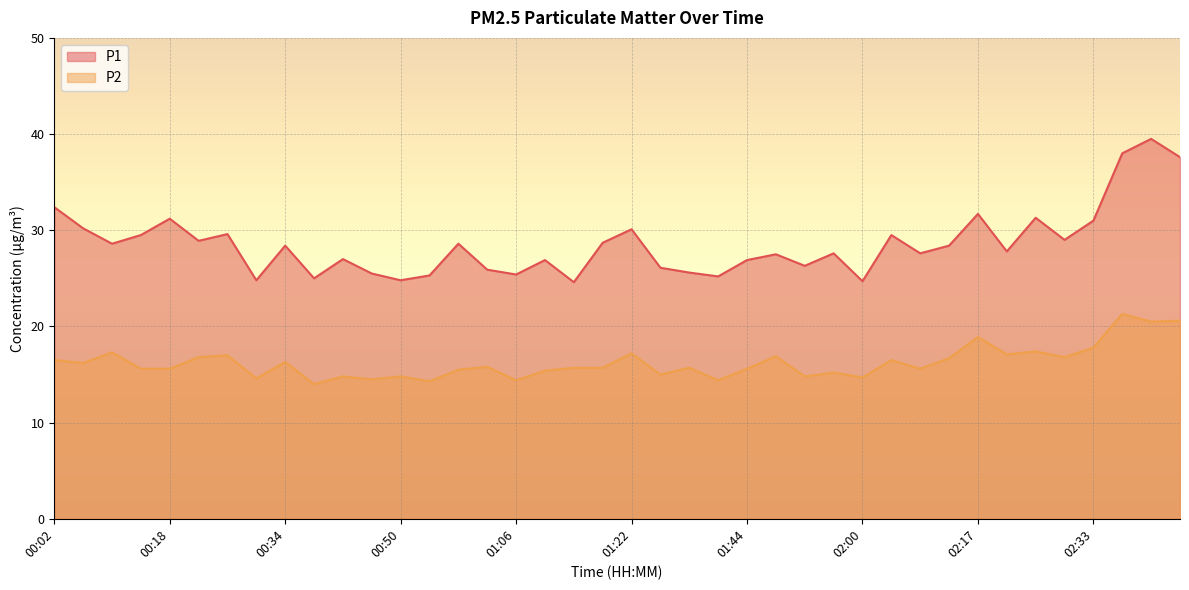

What is the sum of the P2 values at 01:52 and 00:50?

29.6